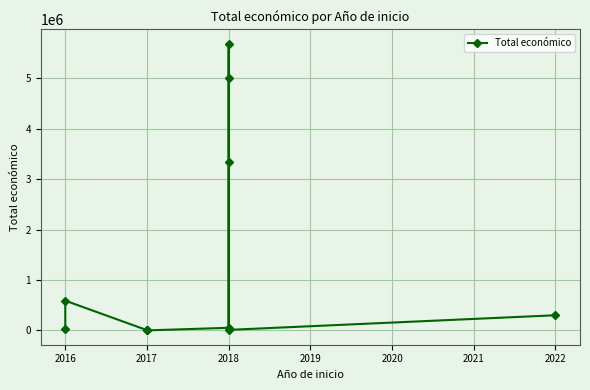

True or false: the data has more than 2 interior local peaks.

True